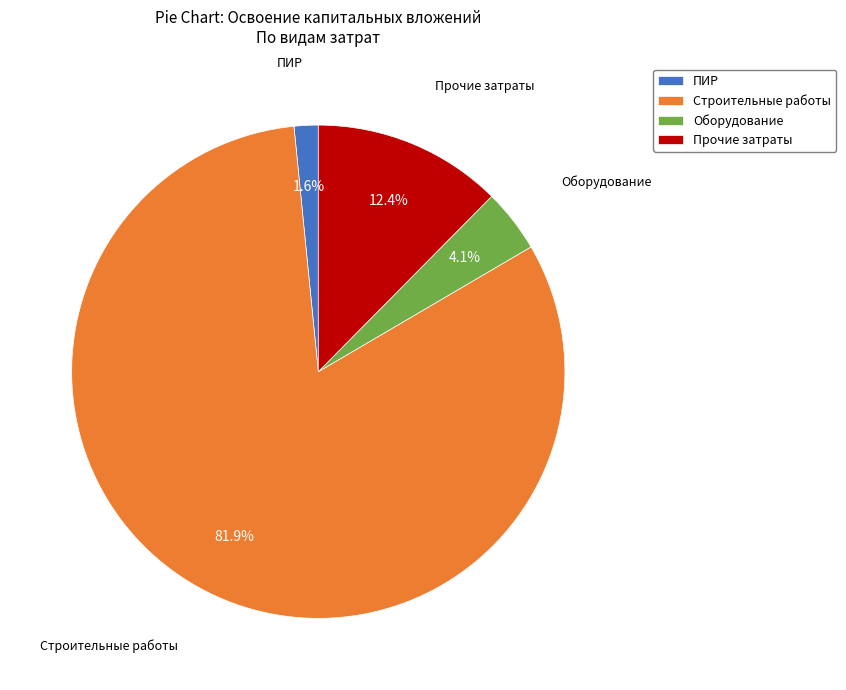

Approximately how many times larger is the value at Прочие затраты compared to Оборудование?

3.0